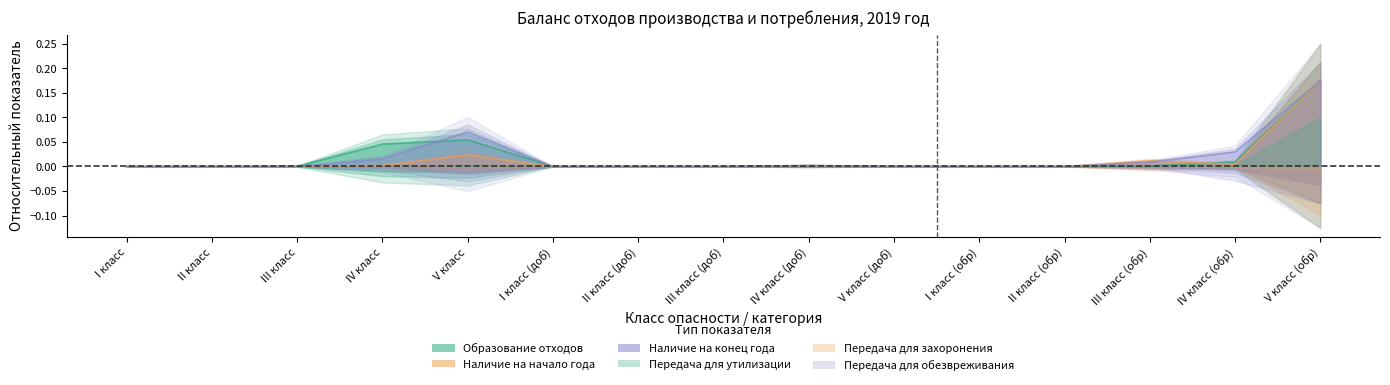

How many categories are shown in the chart?

15